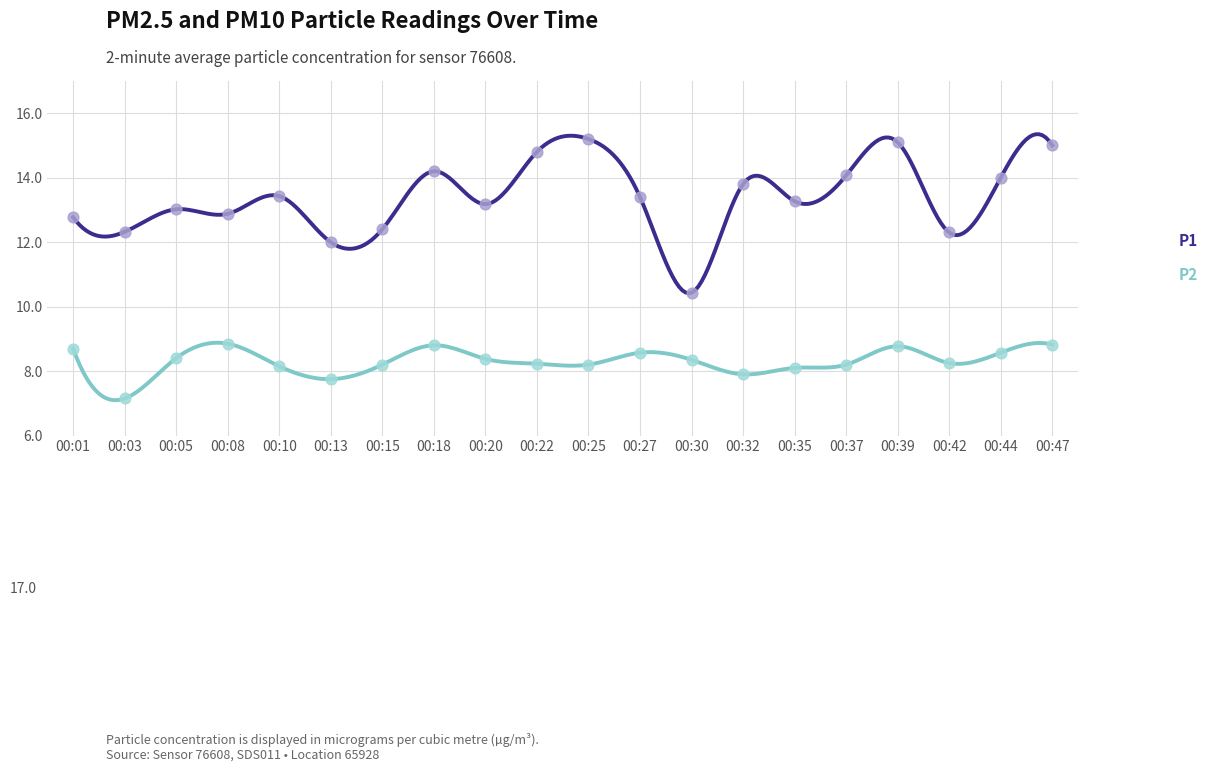

What are all the series names shown in the legend?

P1, P2